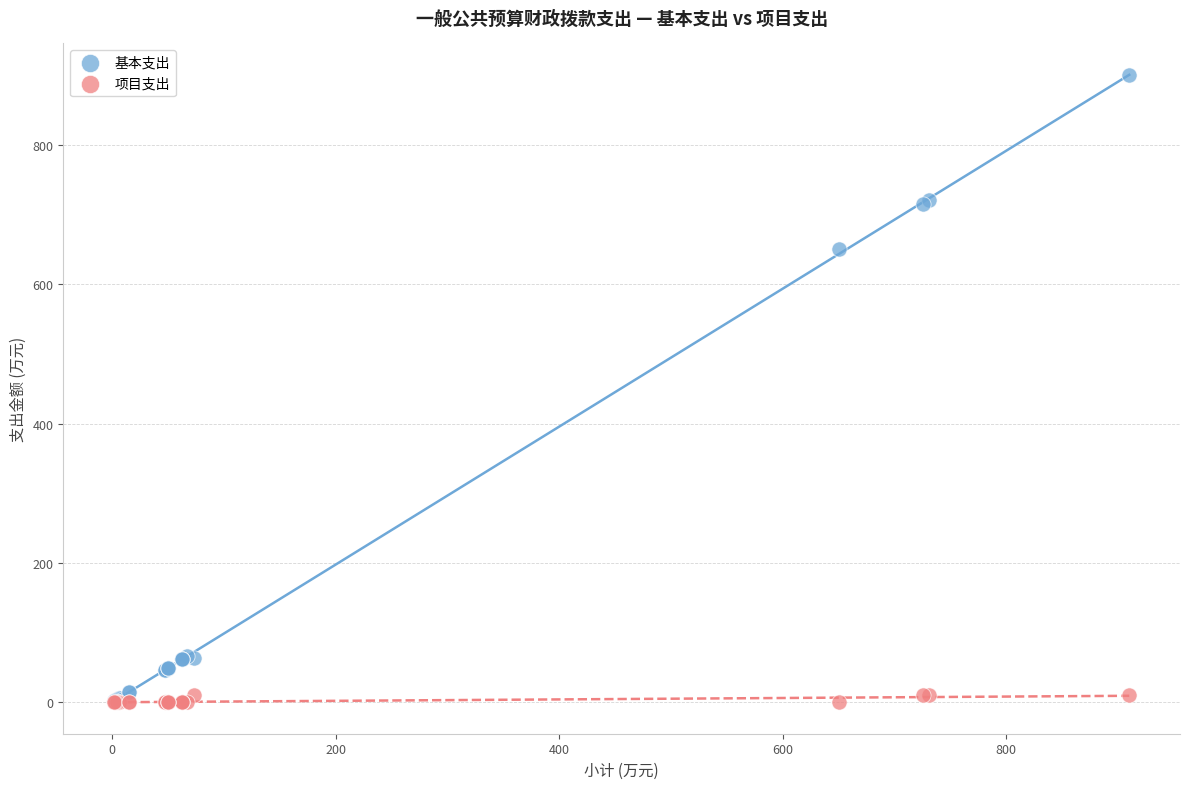

In the 基本支出 series, what Y value is closest to 450?

650.6